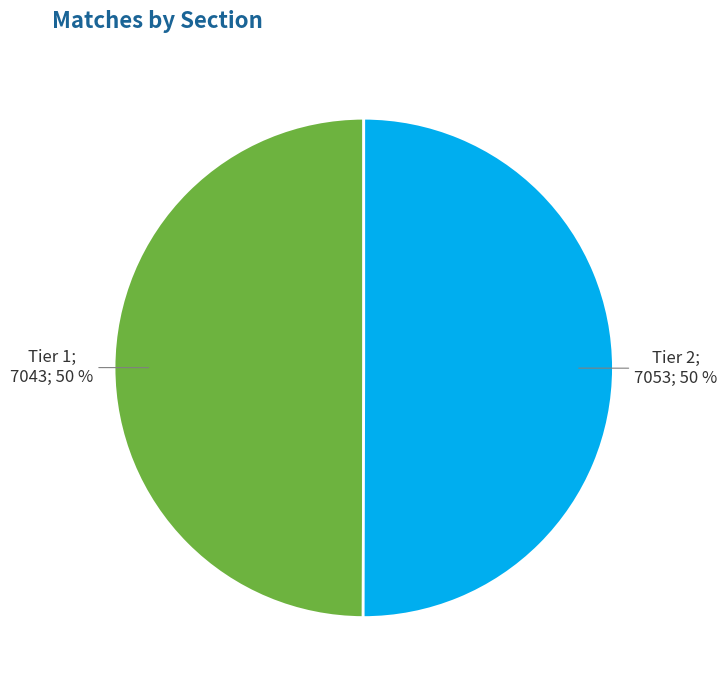

To the nearest percent, what is the average slice percentage?

50%